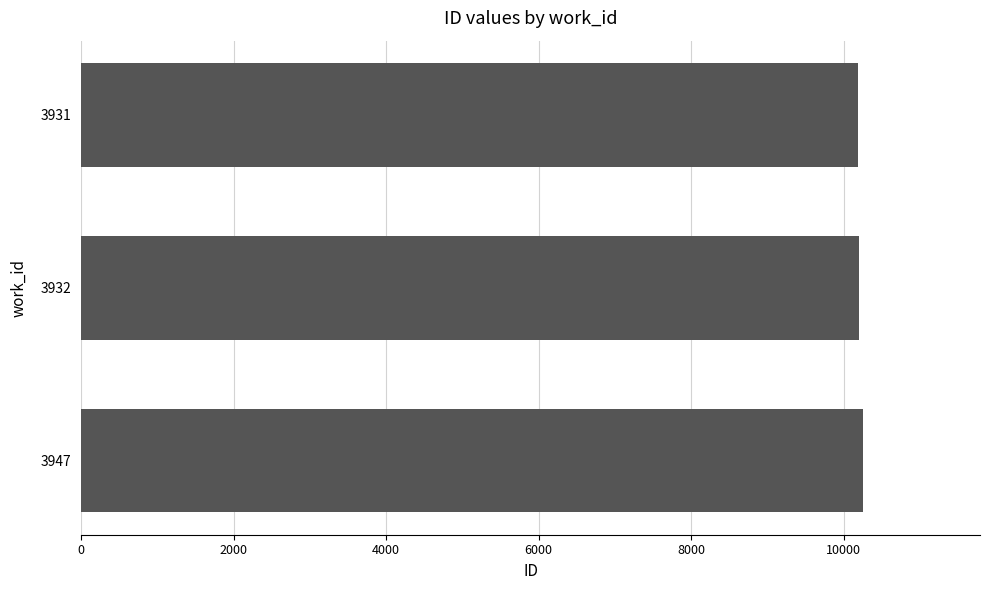

What is the value of the 3rd bar from the top?

10253